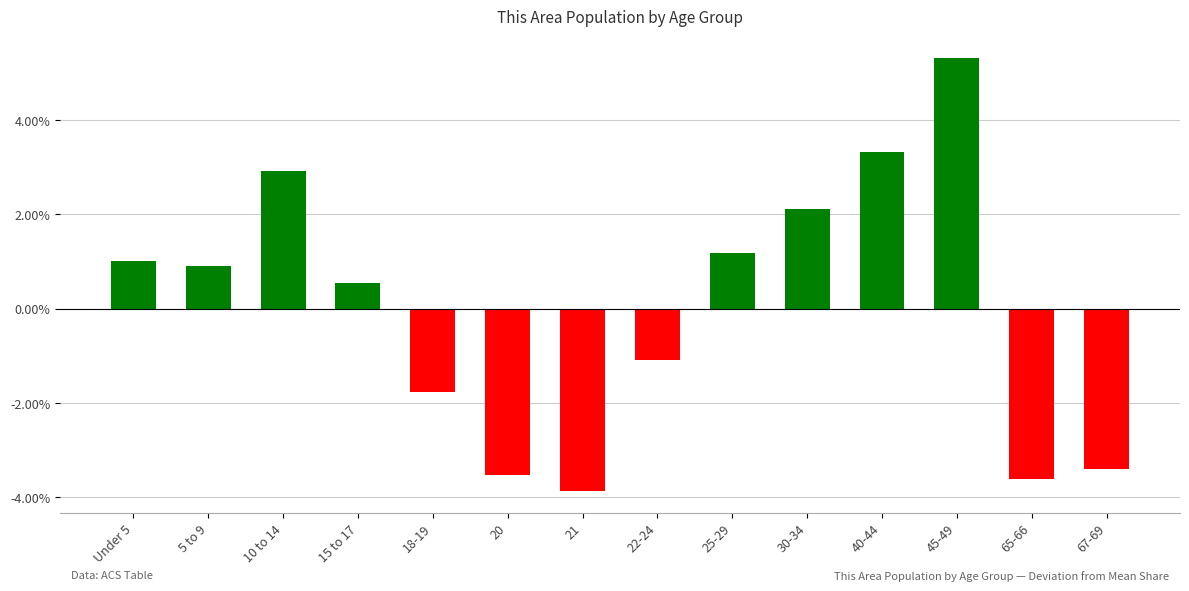

Read the value at 40-44.

3.3